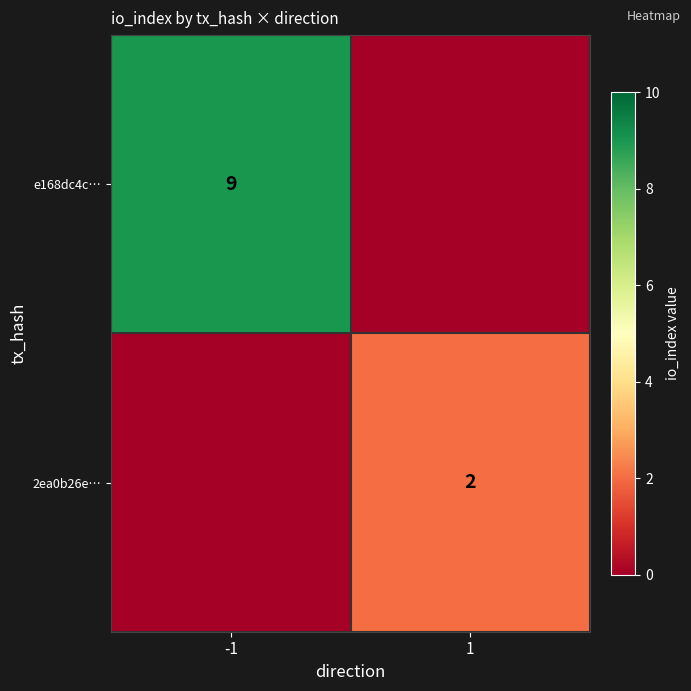

The value of 2ea0b26e… at 1 is 1. True or false?

False